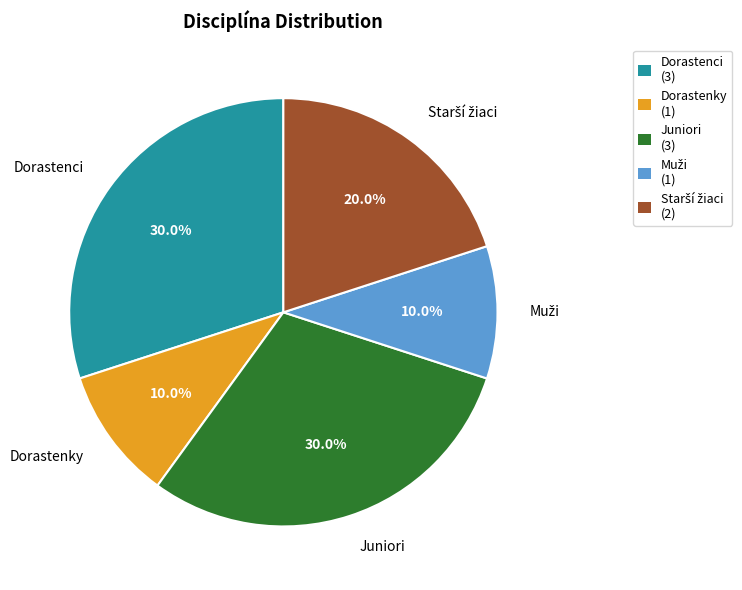

Between Juniori and Dorastenky, which is larger?

Juniori